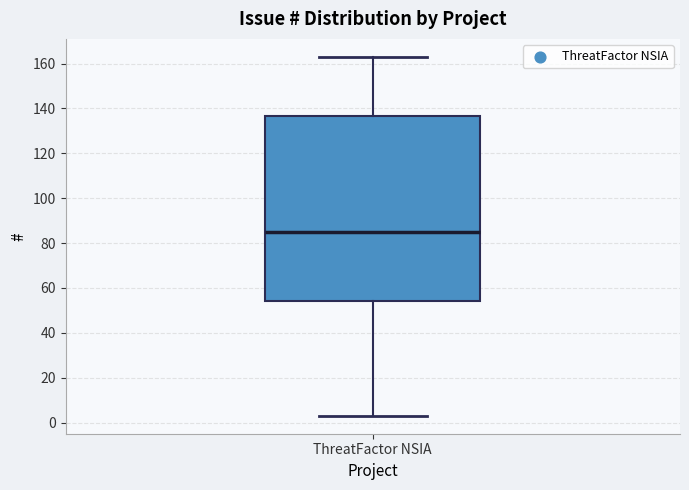

Transcribe this box plot: give where the median line is, the range the box spans, and where the two whiskers end, as read against the y-axis. The values are not printed on the chart, so give them approximately, as read against the axis.

median 86, box 54 to 136, whiskers 4 to 164